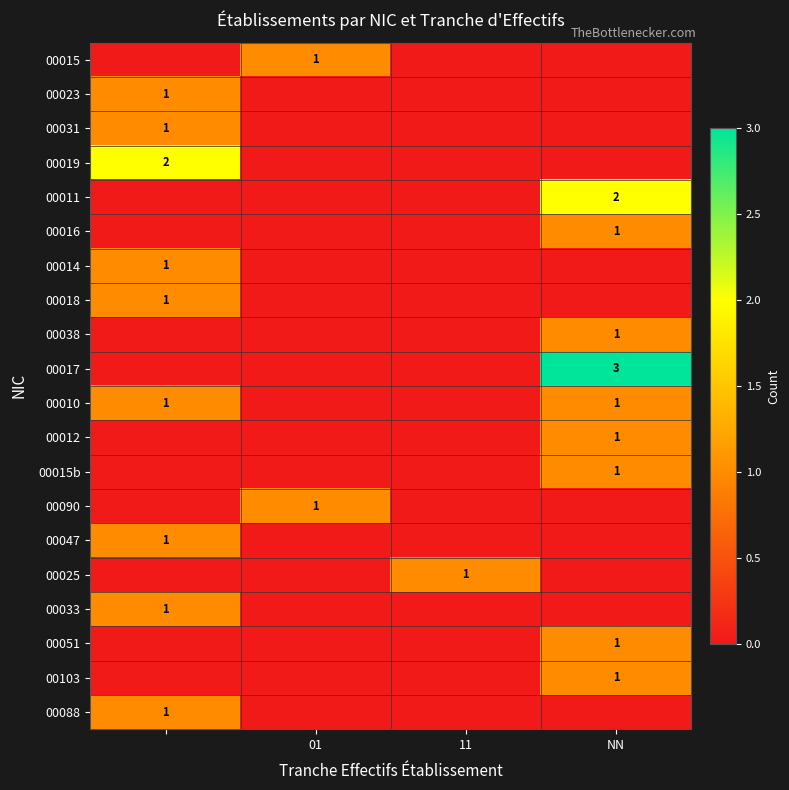

The value of 00015 at 01 is 2. True or false?

False